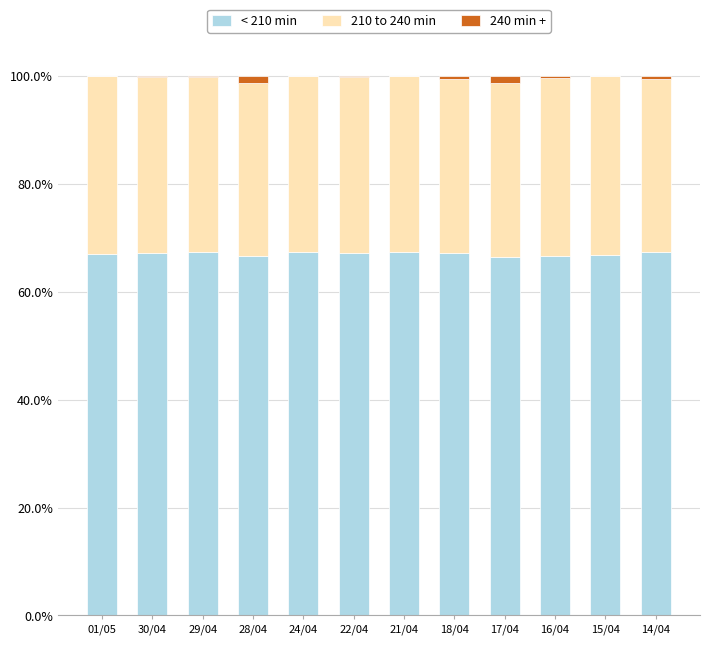

Does the chart contain stacked bars?

Yes